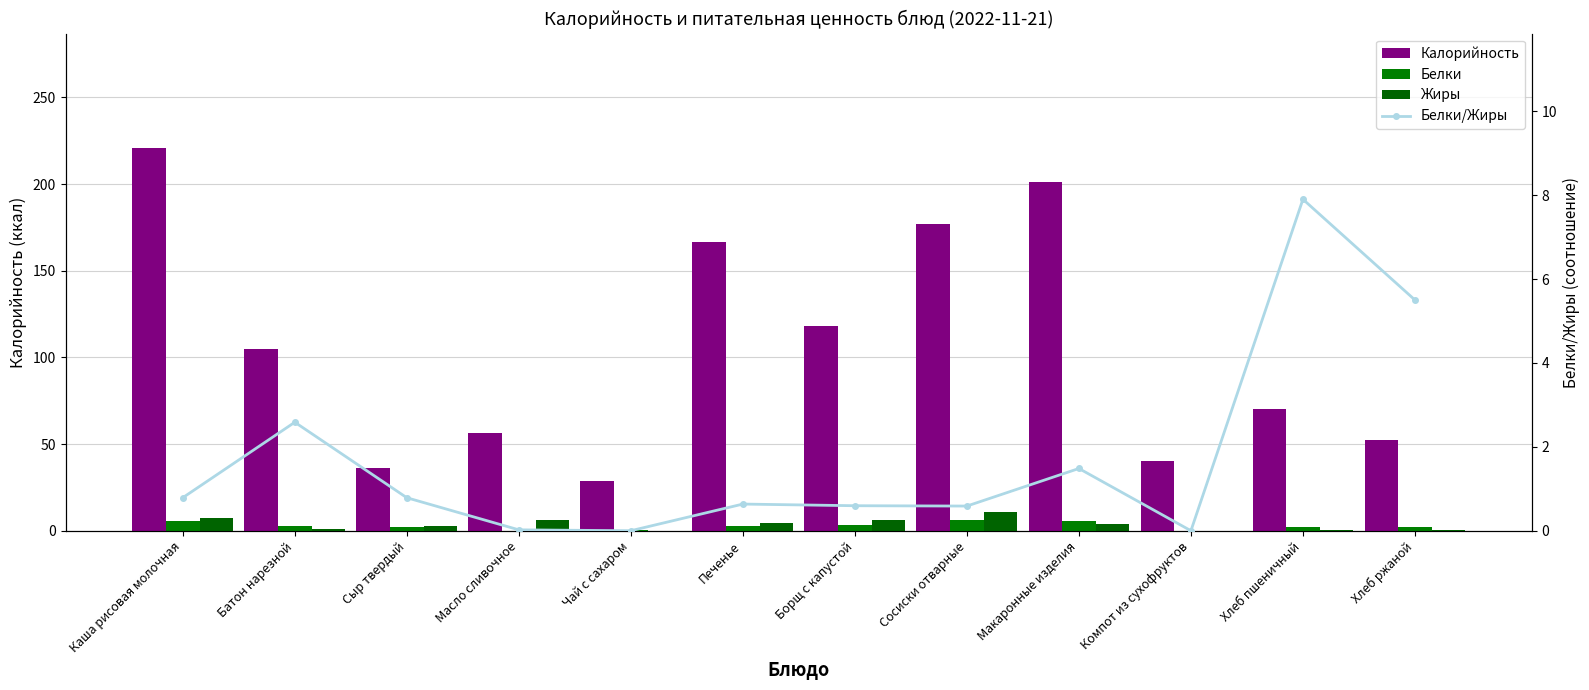

Count the number of categories in the chart.

12